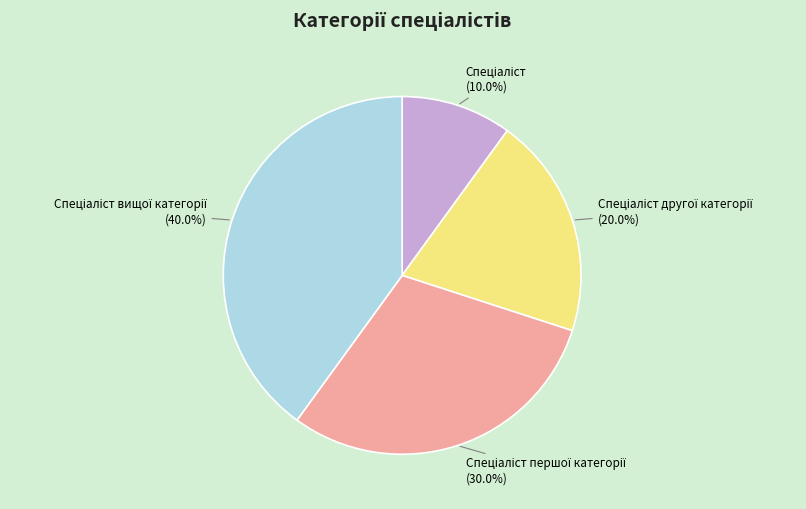

Is there a majority slice in this chart?

No